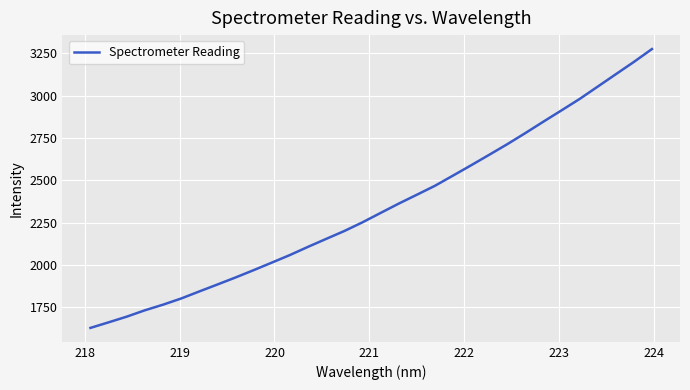

What is the smallest value displayed?

1628.0